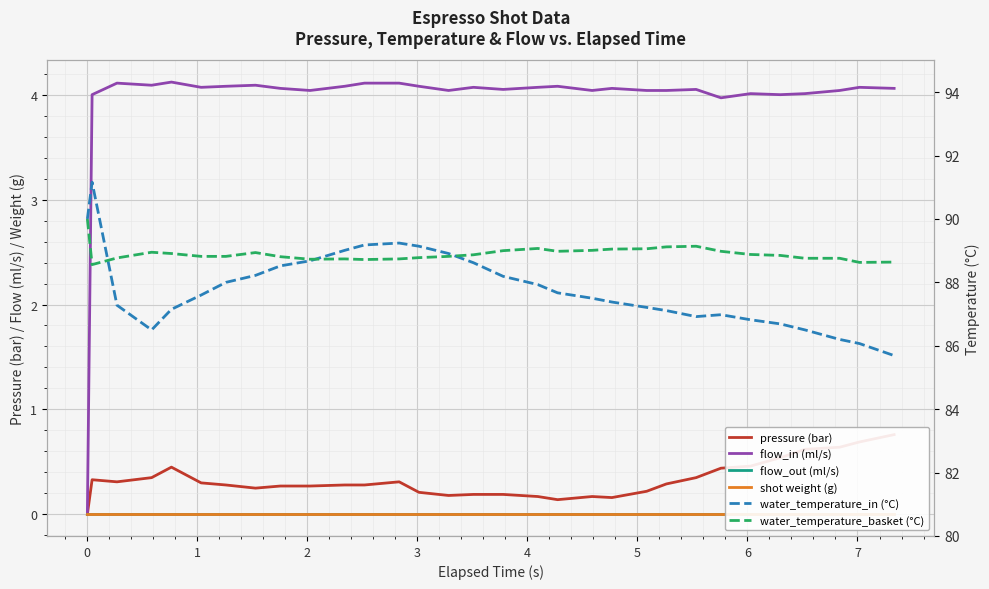

List the series in order of their peak value, lowest first.

flow_out (ml/s), shot weight (g), pressure (bar), flow_in (ml/s), water_temperature_basket (°C), water_temperature_in (°C)